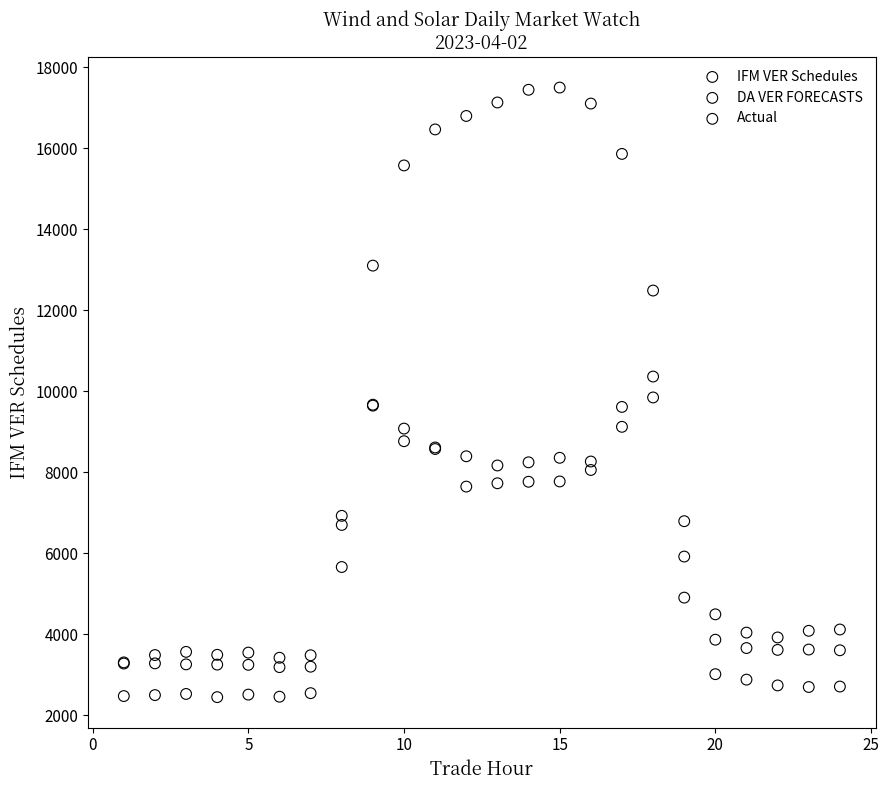

What are all the series names shown in the legend?

IFM VER Schedules, DA VER FORECASTS, Actual